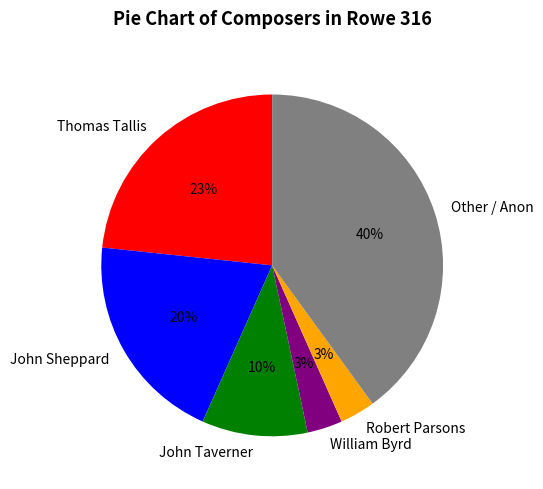

How many segments does this pie chart have?

6